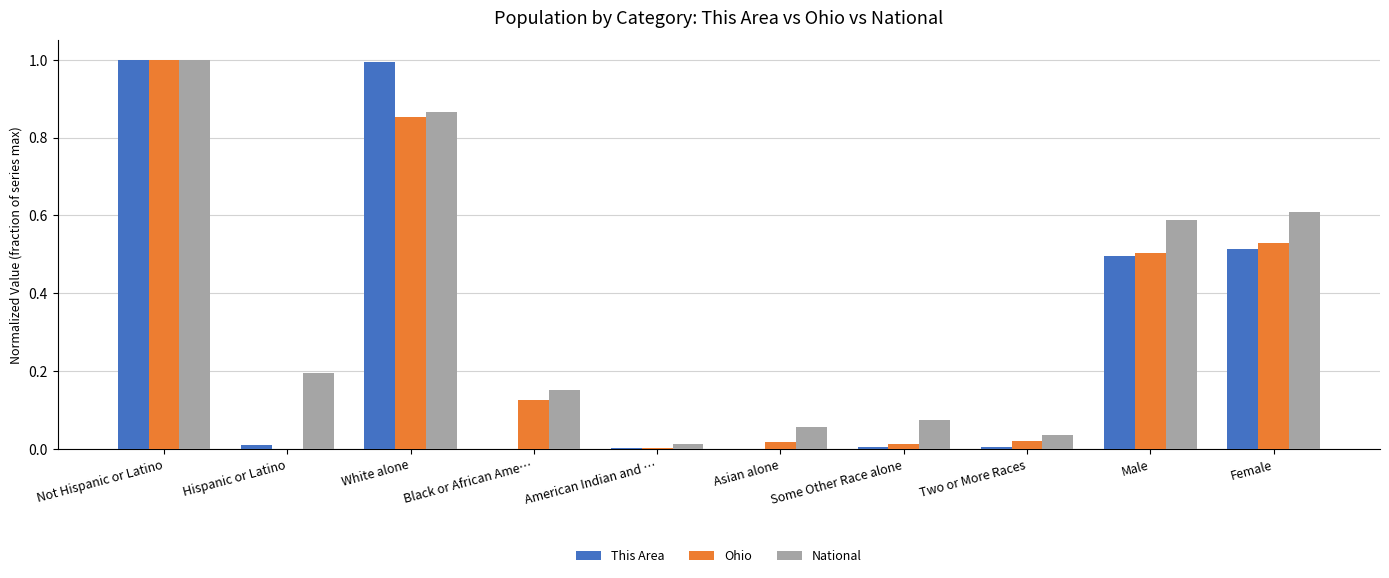

Is it true that National equals 0.1 at Black or African Ame…?

False